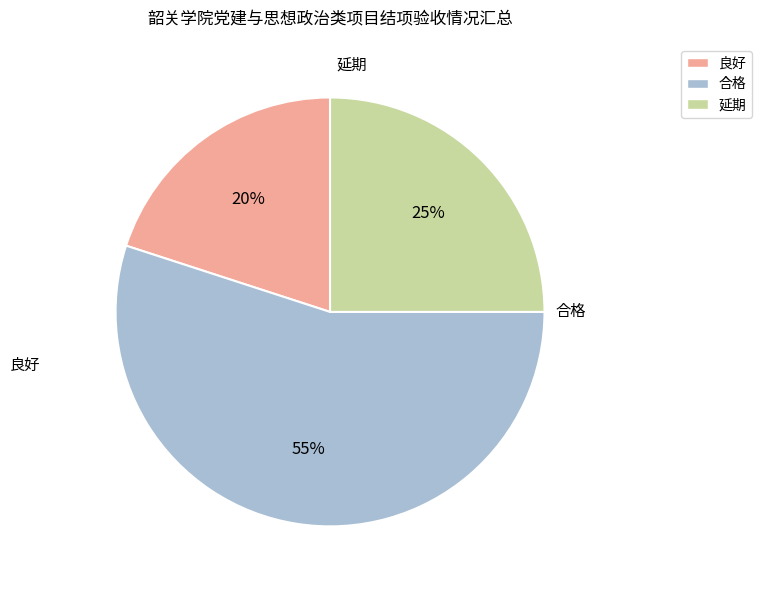

How many segments does this pie chart have?

3